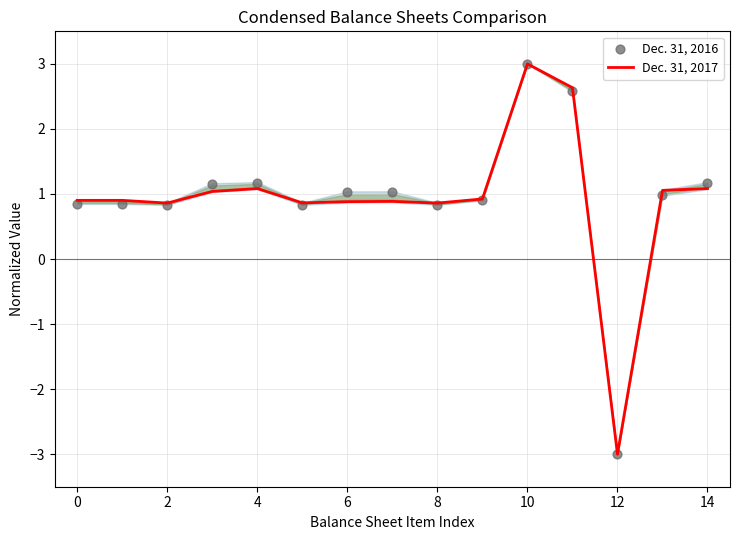

At how many categories does at least one series exceed 0?

14